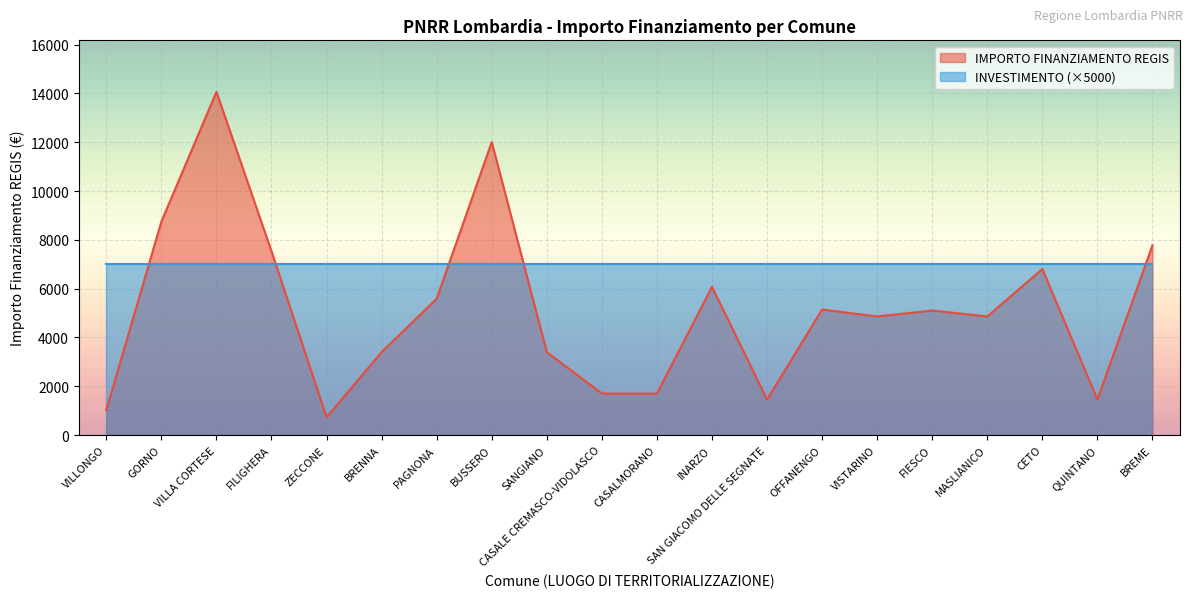

What is the sum of the values at QUINTANO and ZECCONE?

2187